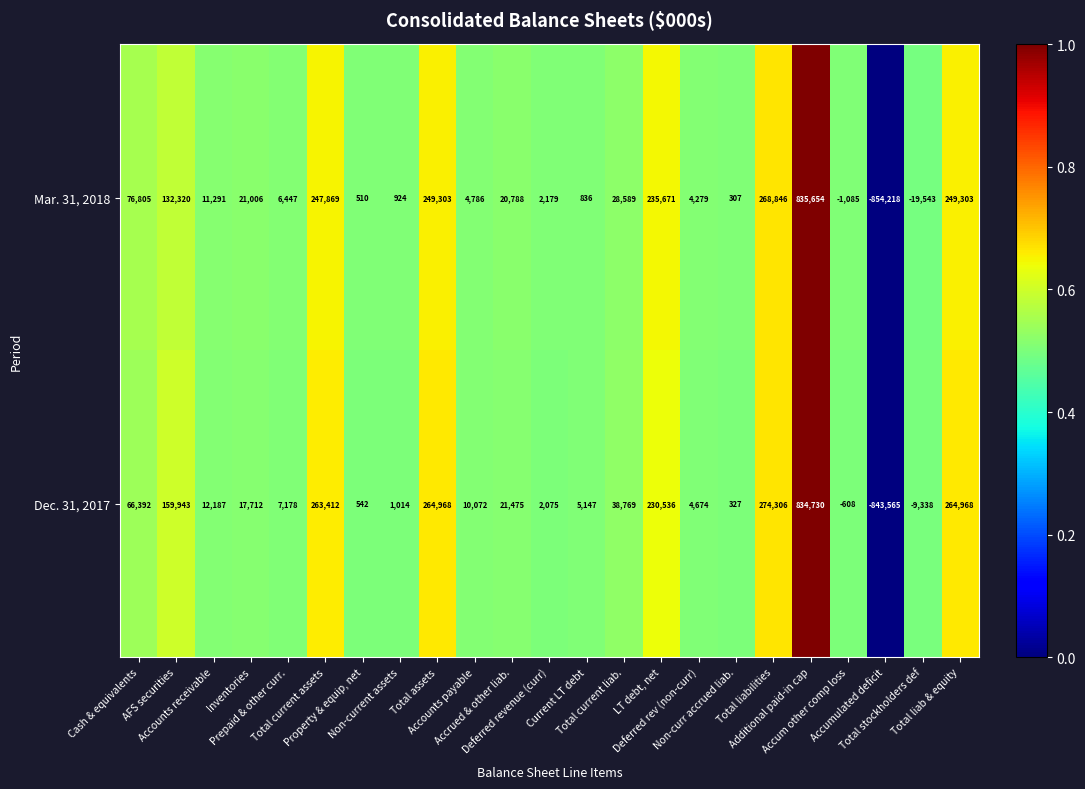

Which series has the largest range (max minus min)?

Mar. 31, 2018